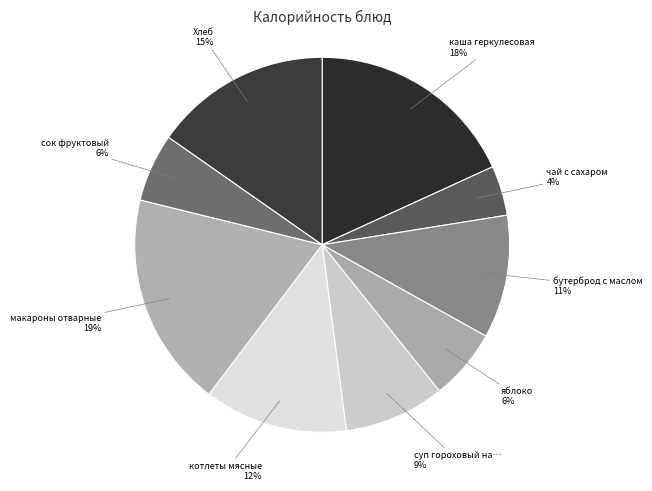

Is the sum of котлеты мясные and бутерброд с маслом greater than half?

No